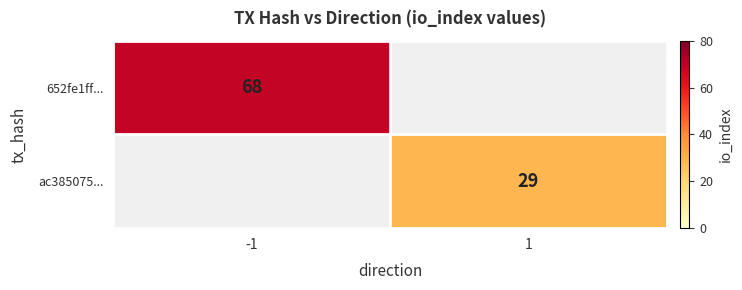

Is it true that ac385075... equals 29 at 1?

True